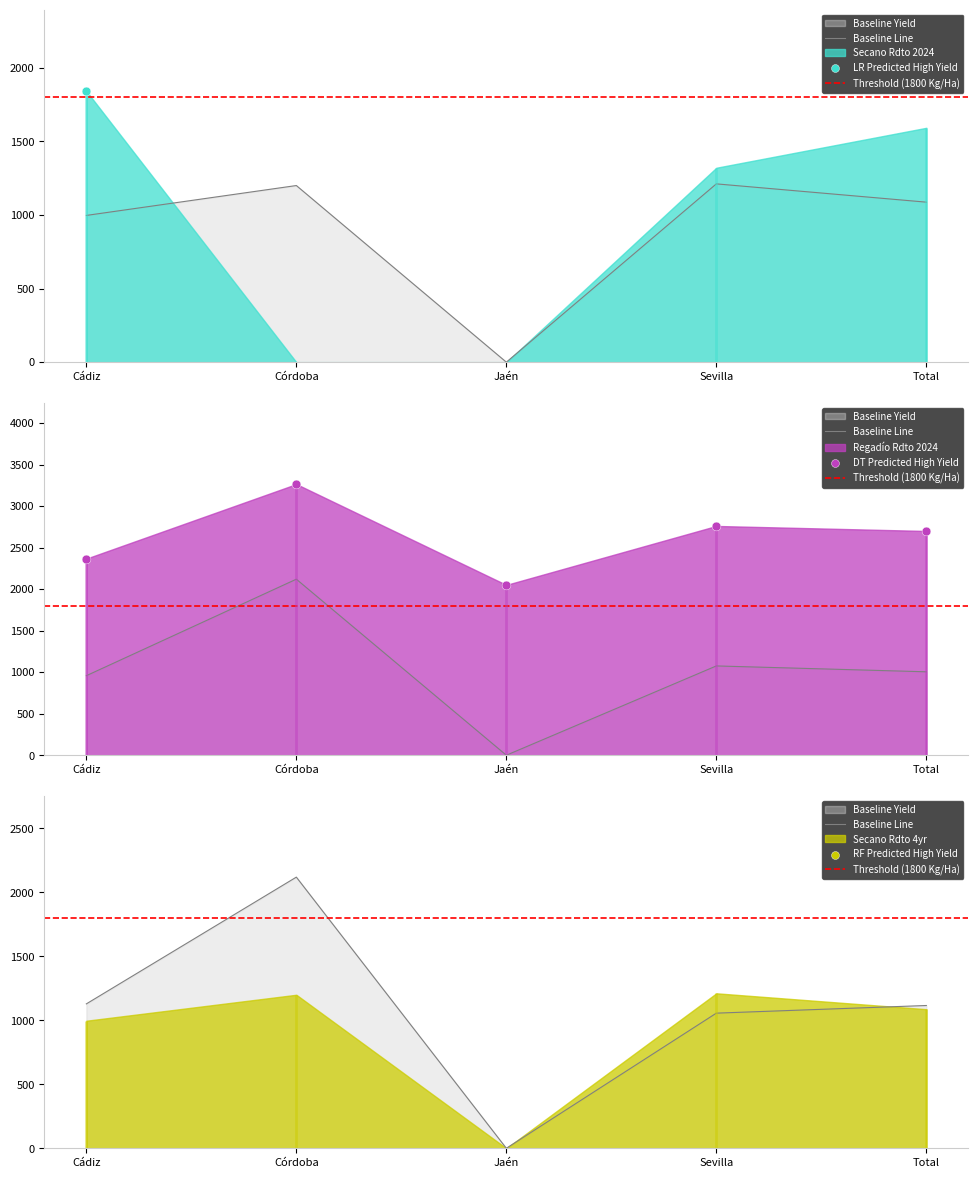

At how many categories does at least one series exceed 694?

5